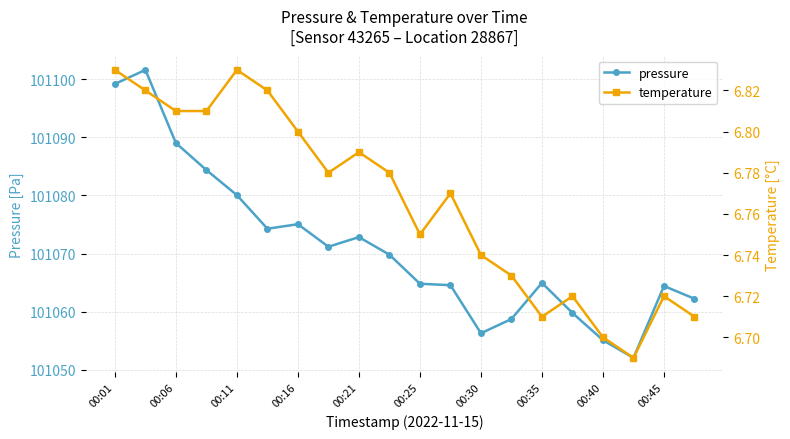

What is the maximum value shown in the chart?

101101.6